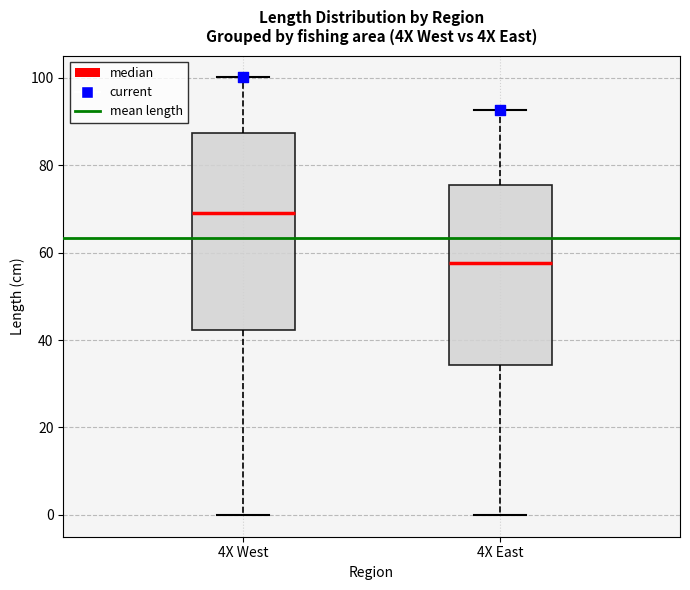

Comparing the boxes themselves (not the whiskers), which one is the tallest?

4X West